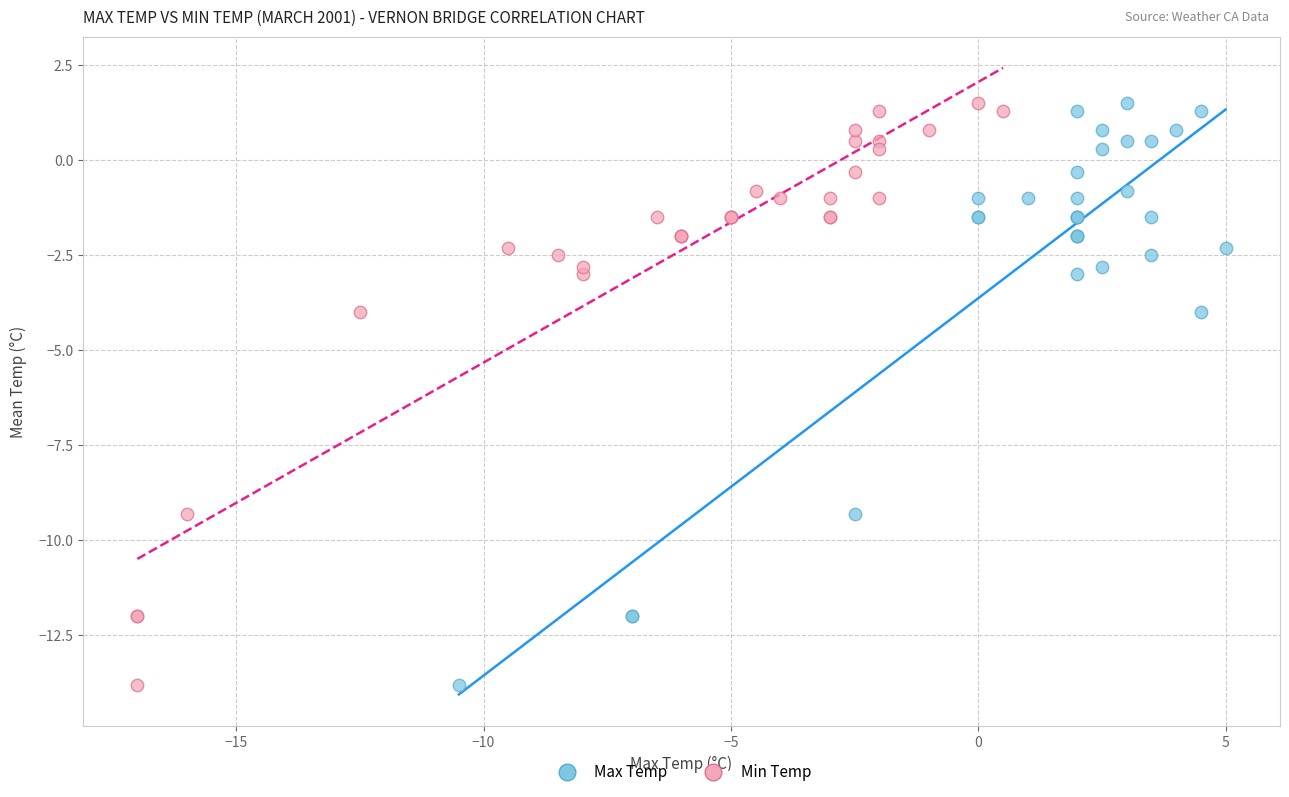

What are all the series names shown in the legend?

Max Temp, Min Temp